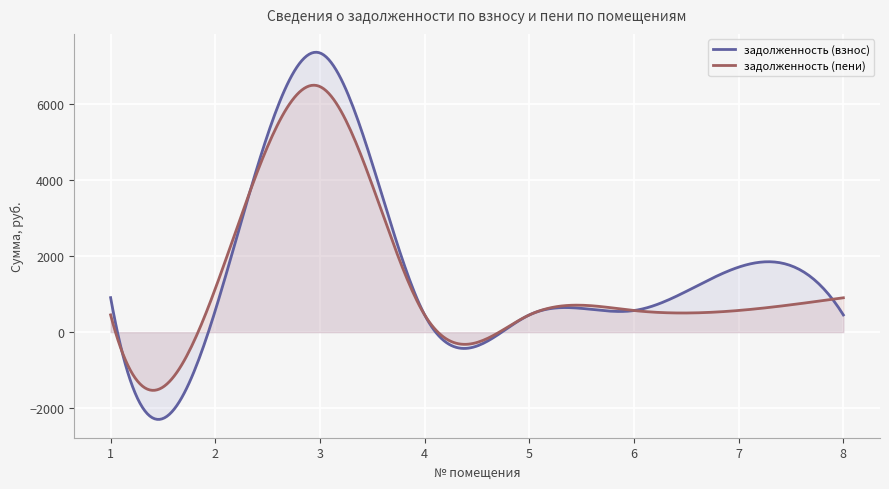

Rank the series by their maximum value, from highest to lowest.

задолженность (взнос), задолженность (пени)